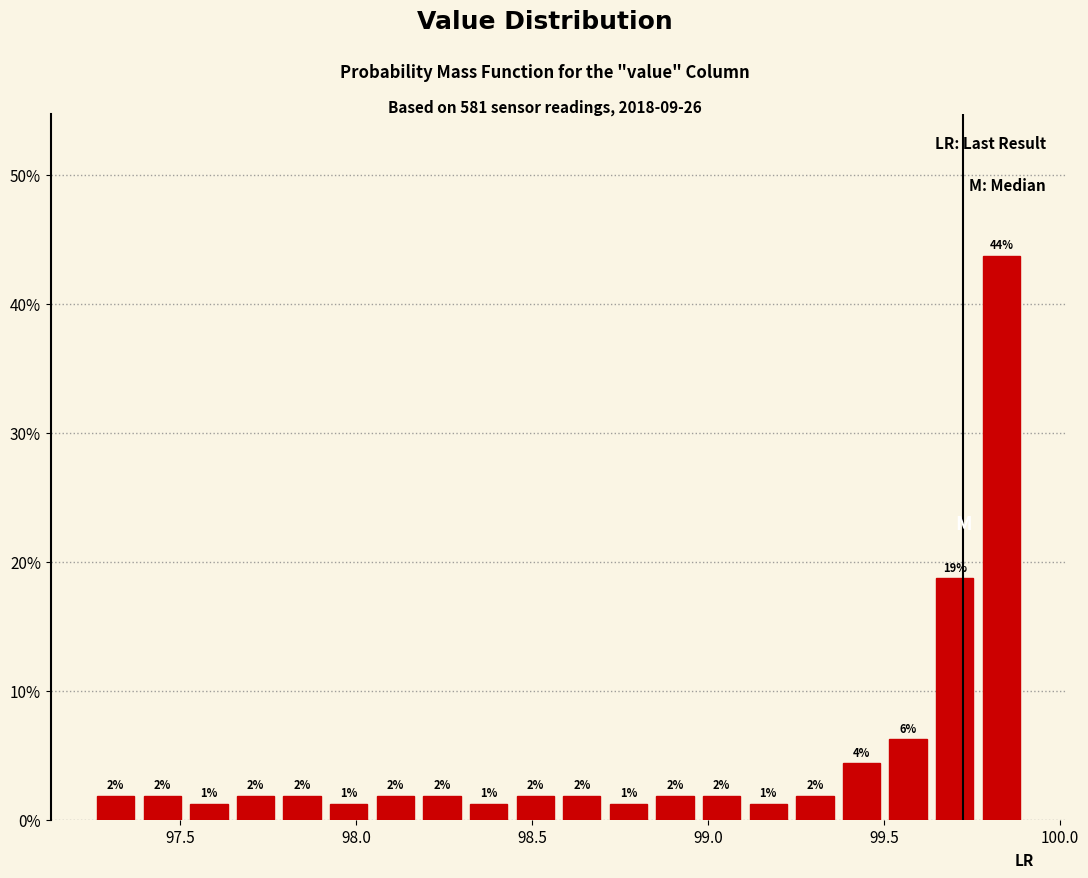

Around what value on the x-axis is the tallest bar? Give the approximate position of its centre, as read against the axis.

99.85